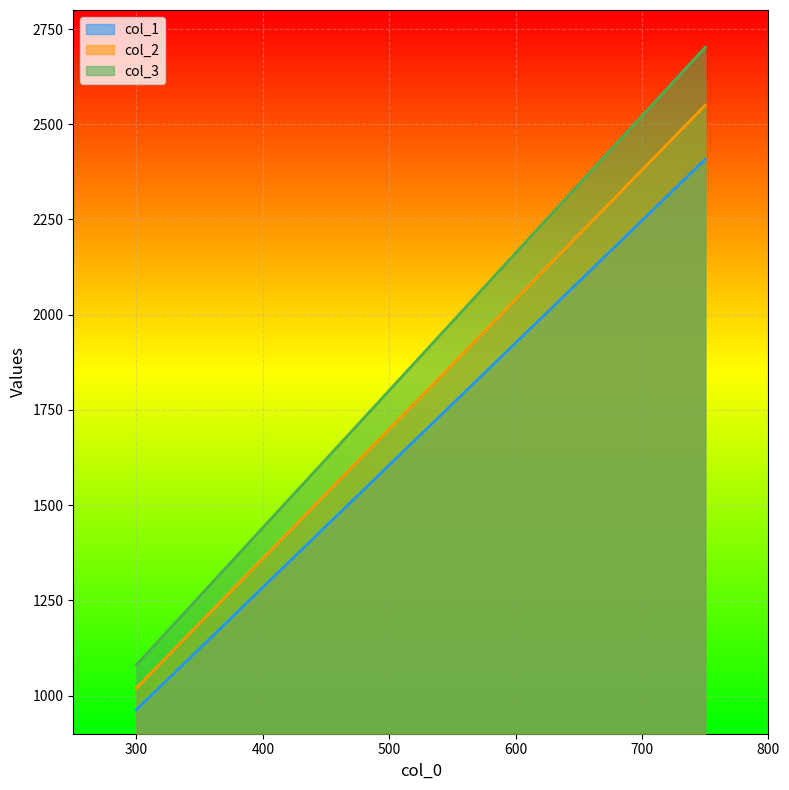

Which series has the largest total across all categories?

col_3